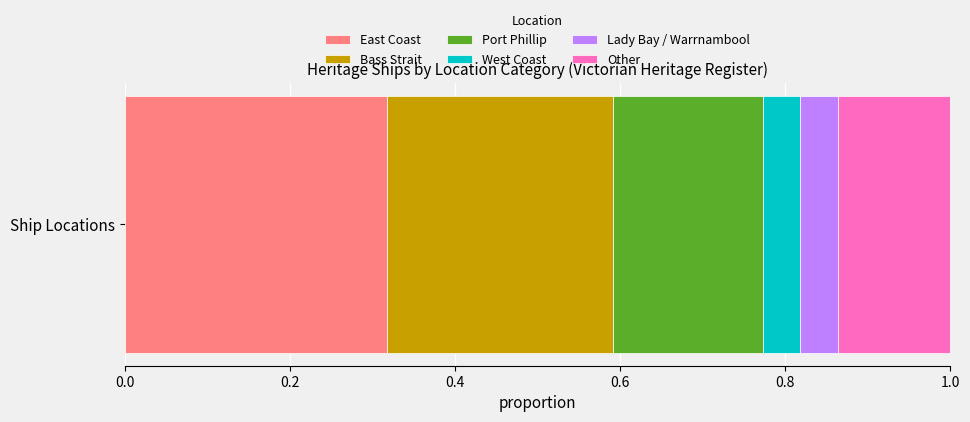

List the labels in order of East Coast value, largest first.

Ship Locations